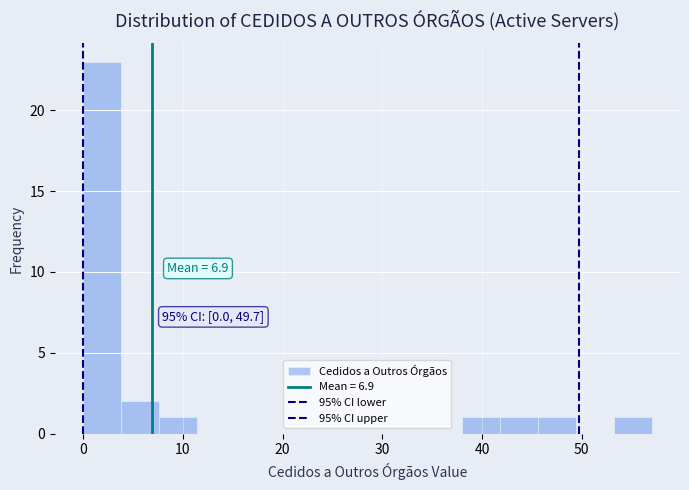

Around what value on the x-axis is the tallest bar? Give the approximate position of its centre, as read against the axis.

2